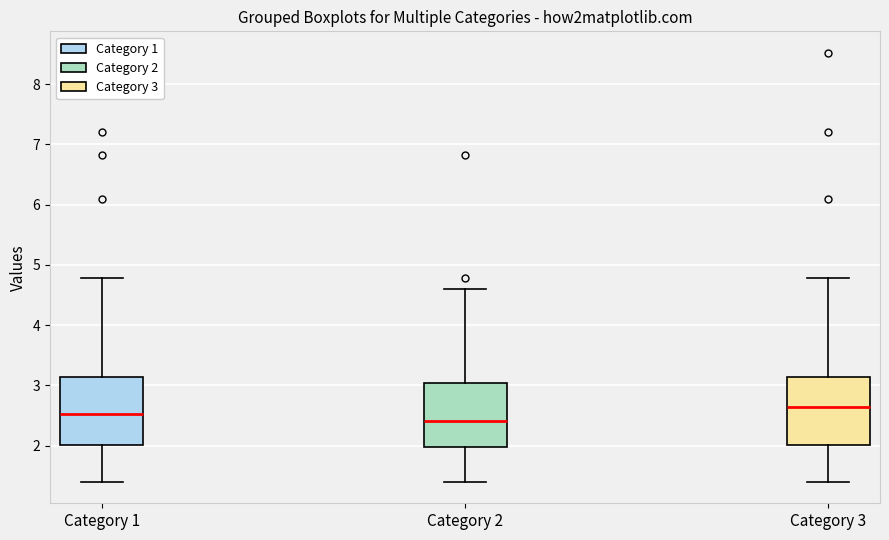

Where does the upper whisker of the box for Category 2 end on the y-axis? The values are not printed on the chart, so give them approximately, as read against the axis.

4.6